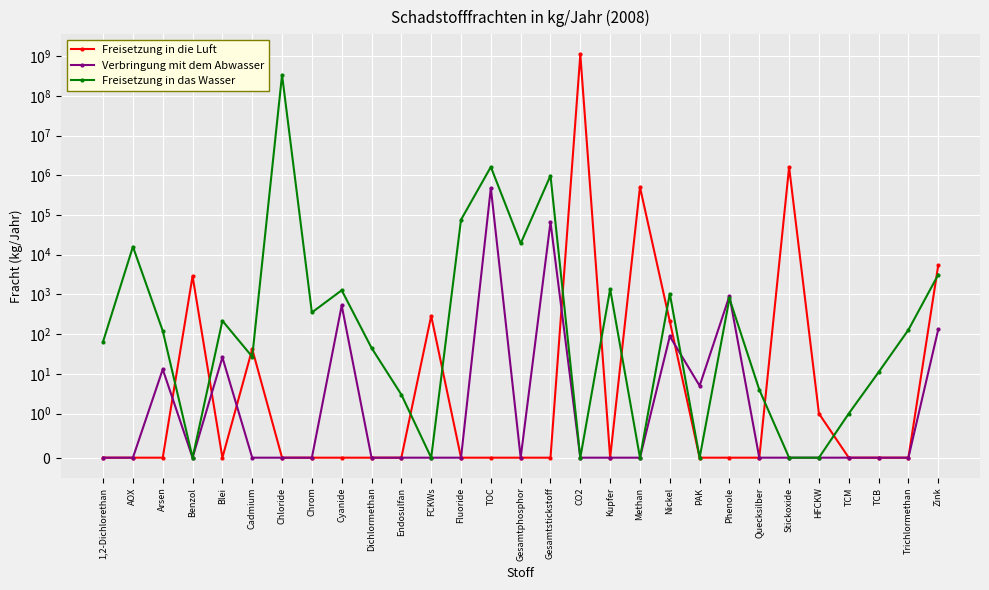

The Freisetzung in die Luft series shows 0 at Trichlormethan. True or false?

True